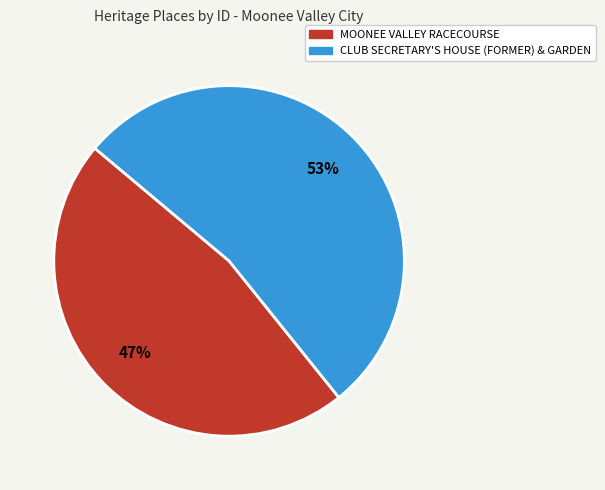

Is MOONEE VALLEY RACECOURSE the majority of the pie?

No